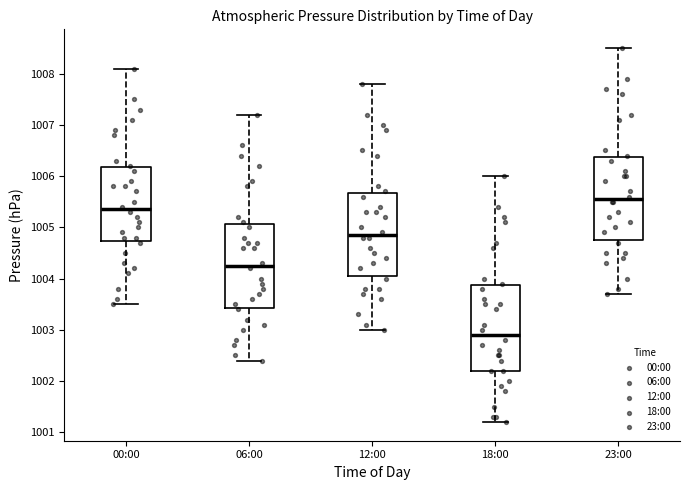

Reading left to right, read every box against the y-axis: the position of its median line, the range the box covers, and the ends of its whiskers. The values are not printed on the chart, so give them approximately, as read against the axis.

00:00: median 1005.4, box 1004.7 to 1006.2, whiskers 1003.5 to 1008.1
06:00: median 1004.3, box 1003.4 to 1005.1, whiskers 1002.4 to 1007.2
12:00: median 1004.9, box 1004.1 to 1005.7, whiskers 1003.0 to 1007.8
18:00: median 1002.9, box 1002.2 to 1003.9, whiskers 1001.2 to 1006.0
23:00: median 1005.6, box 1004.8 to 1006.4, whiskers 1003.7 to 1008.5